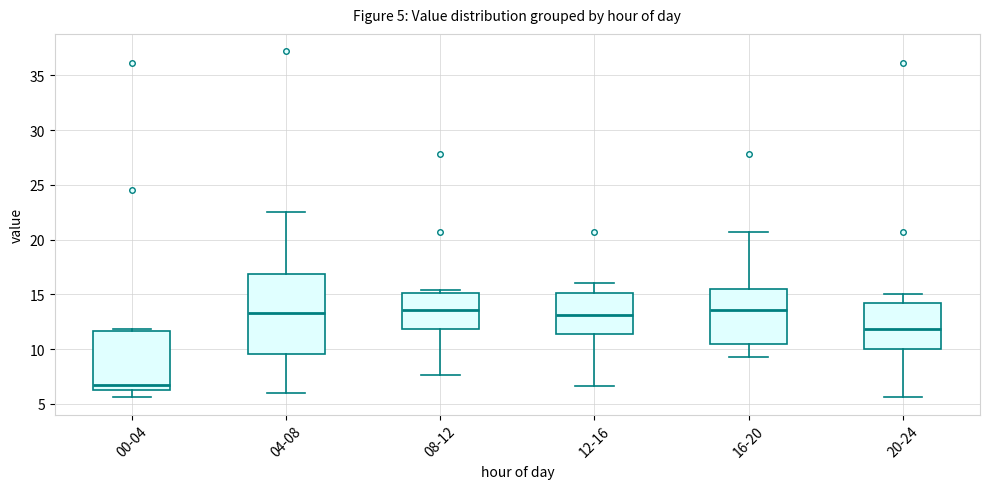

Comparing the boxes themselves (not the whiskers), which one is the tallest?

04-08